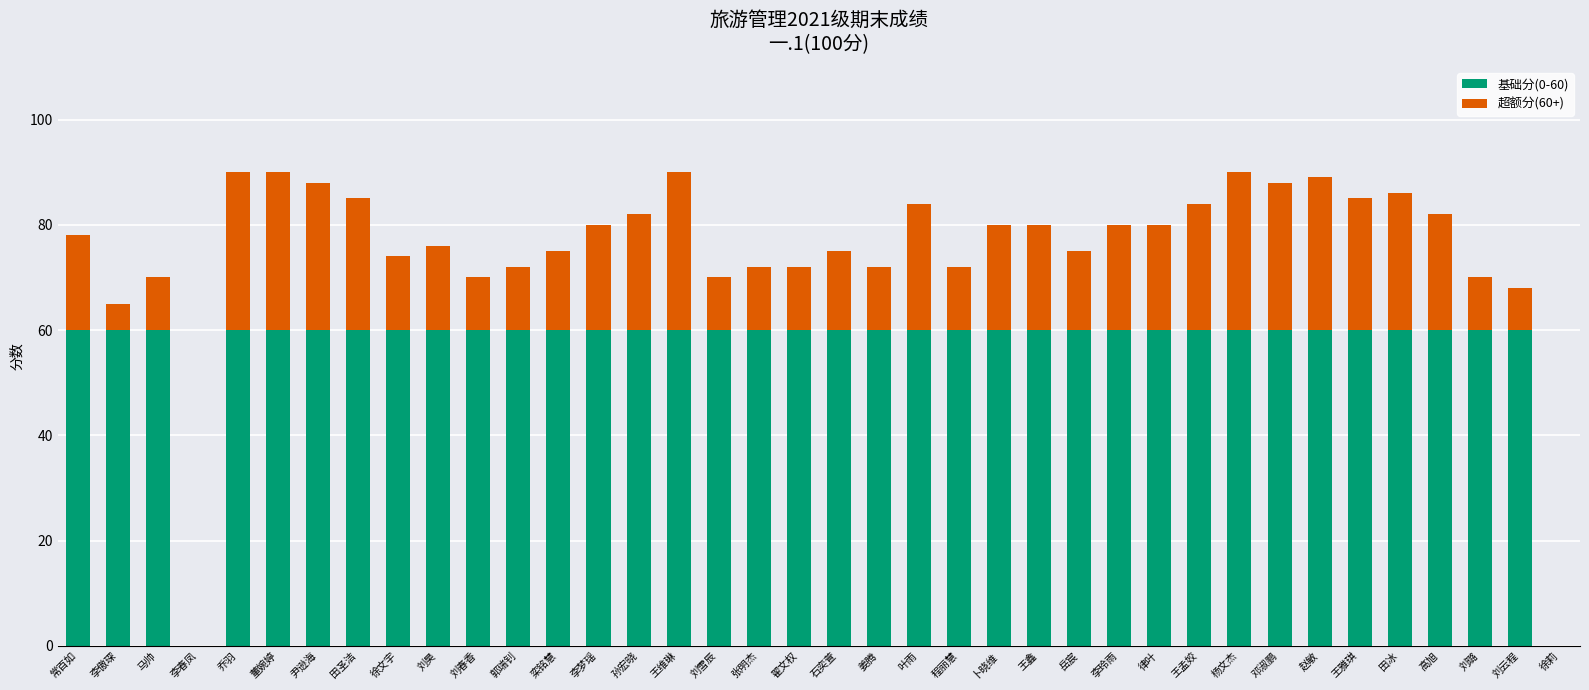

Count the number of categories in the chart.

38